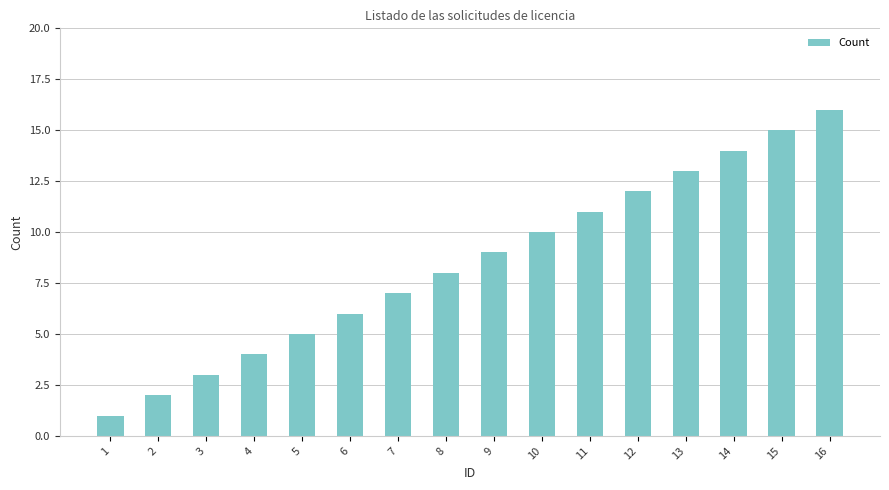

The value at 4 is 4. True or false?

True